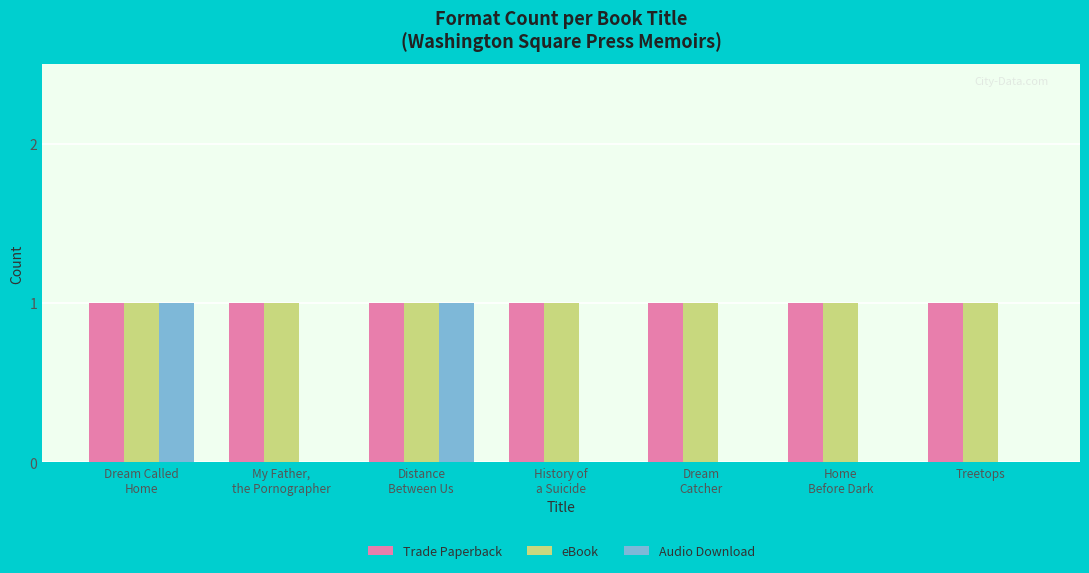

True or false: eBook has a value of 2 at Treetops.

False